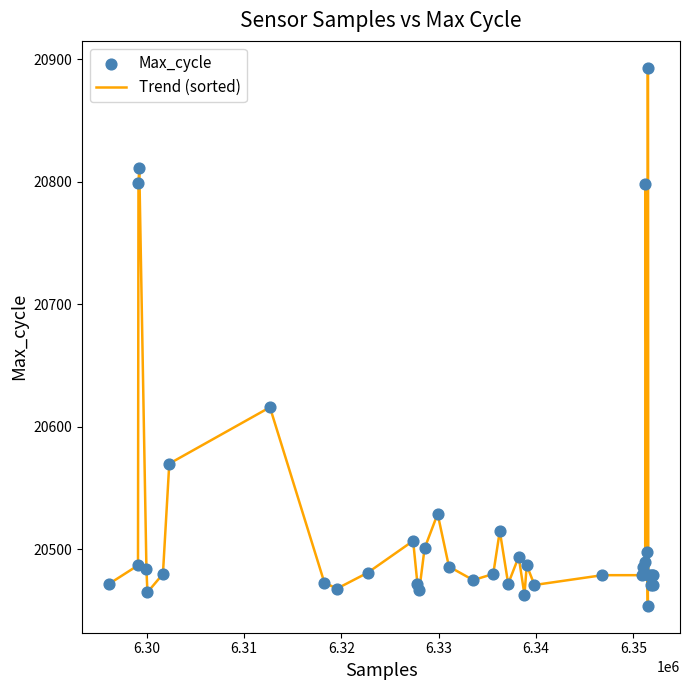

What is the difference between the maximum and minimum values?

439